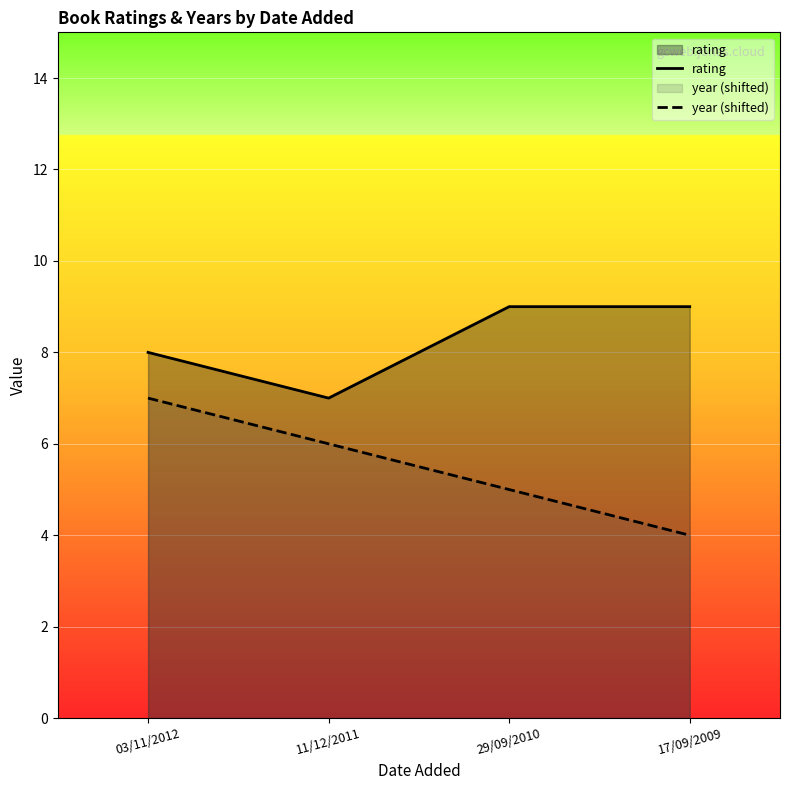

What is the difference between the highest and lowest values at 11/12/2011?

1